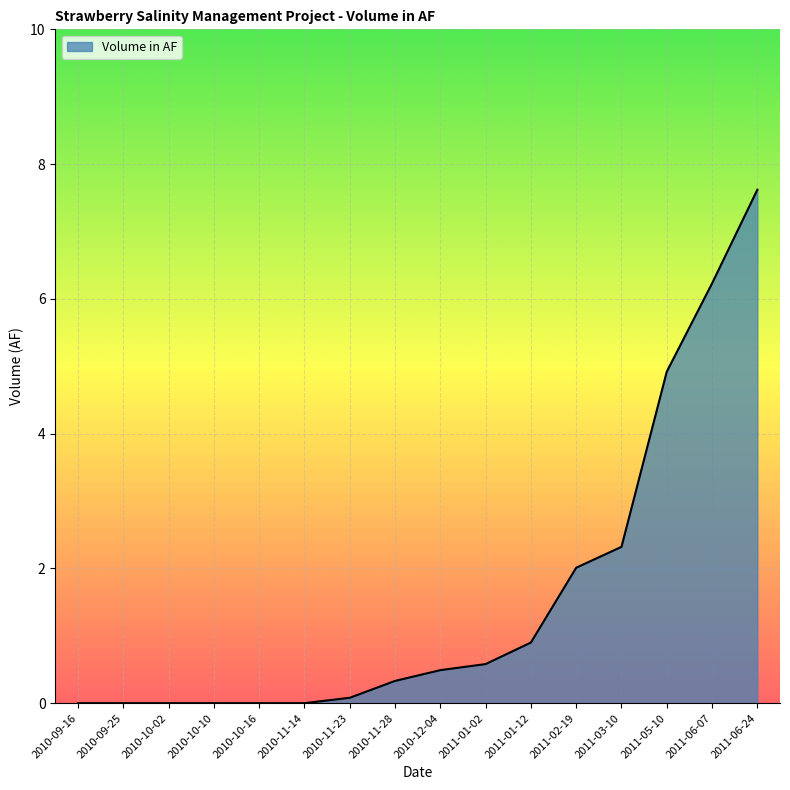

What position from the left is 2010-11-23?

7